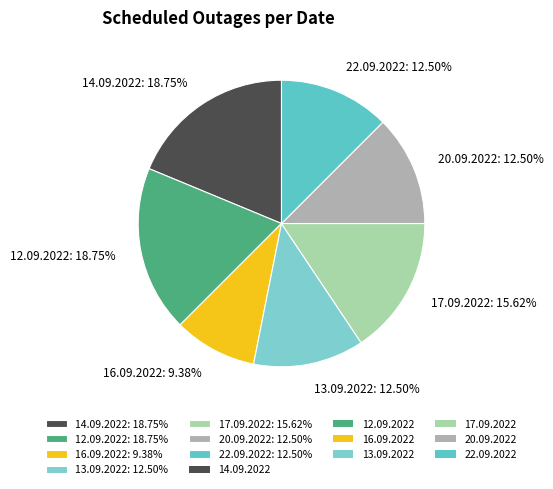

What is the total percentage of 20.09.2022 and 17.09.2022?

28.1%